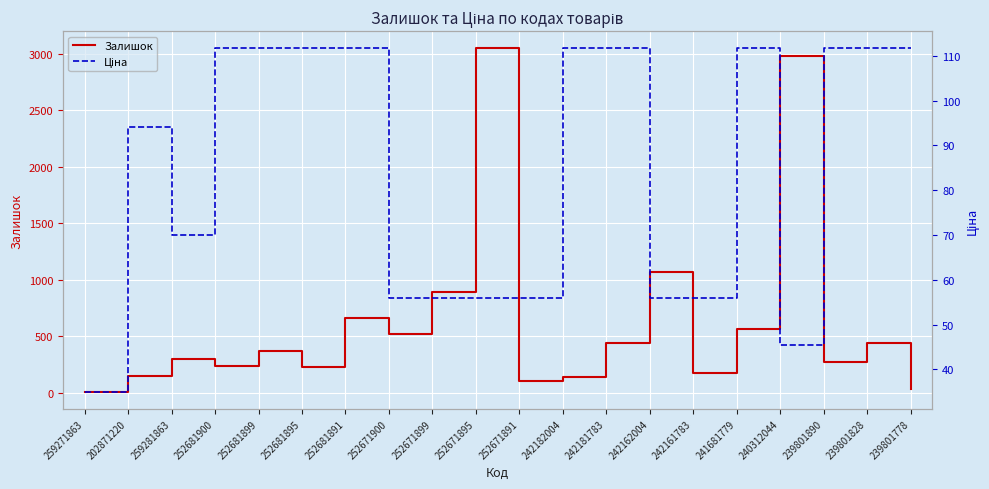

At which label does Ціна reach its peak?

252681900